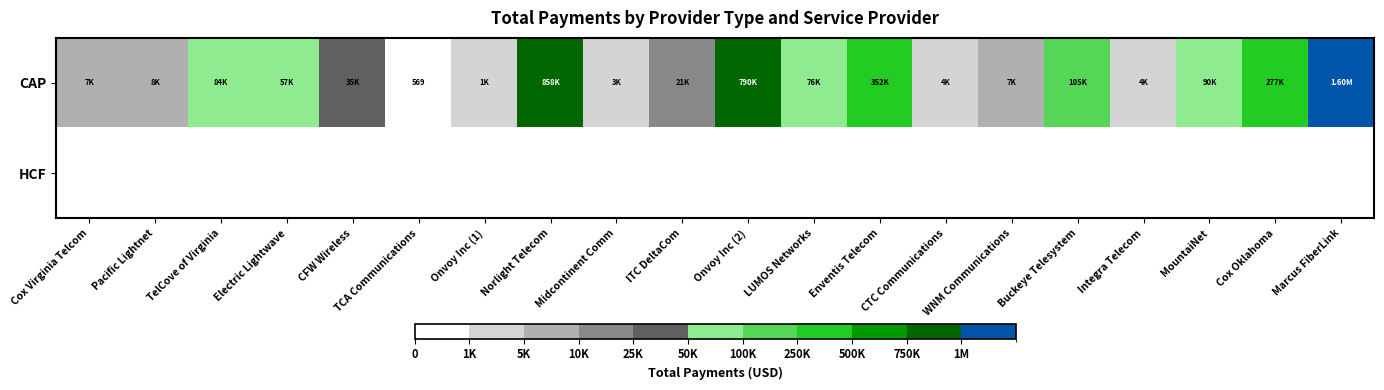

Rank the categories by CAP value from lowest to highest.

TCA Communications, Onvoy Inc (1), Midcontinent Comm, Integra Telecom, CTC Communications, WNM Communications, Cox Virginia Telcom, Pacific Lightnet, ITC DeltaCom, CFW Wireless, Electric Lightwave, LUMOS Networks, TelCove of Virginia, MountaiNet, Buckeye Telesystem, Cox Oklahoma, Enventis Telecom, Onvoy Inc (2), Norlight Telecom, Marcus FiberLink